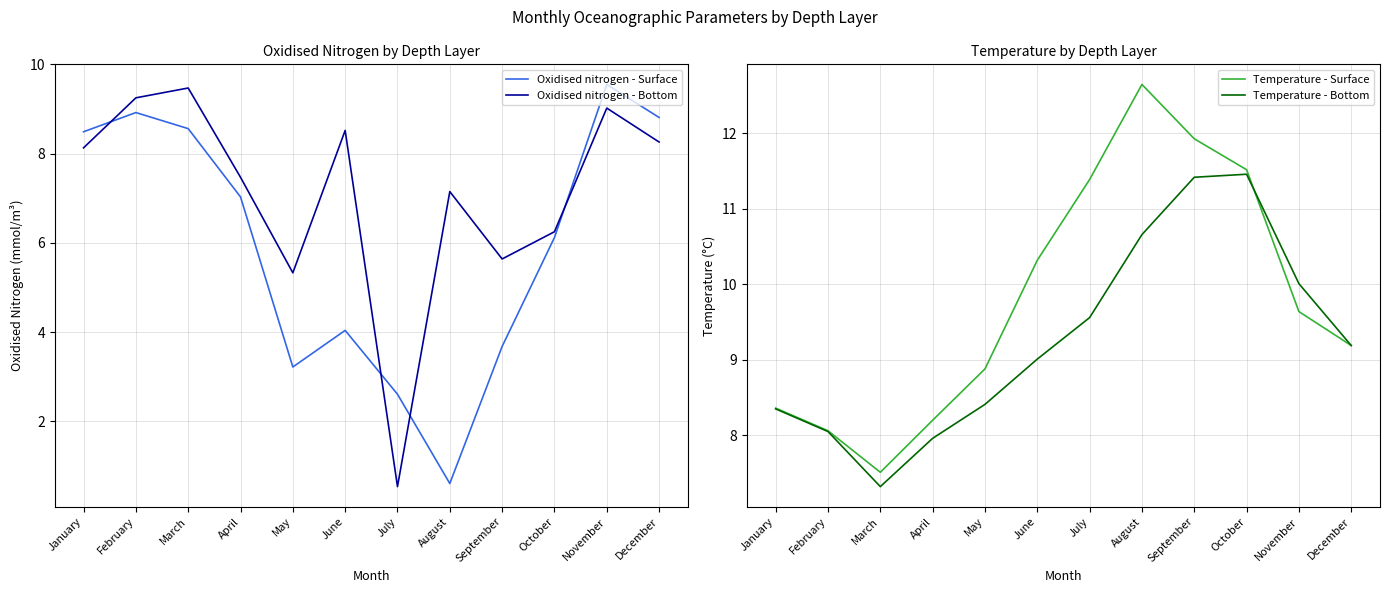

How many interior local peaks does the Temperature - Bottom series have?

1